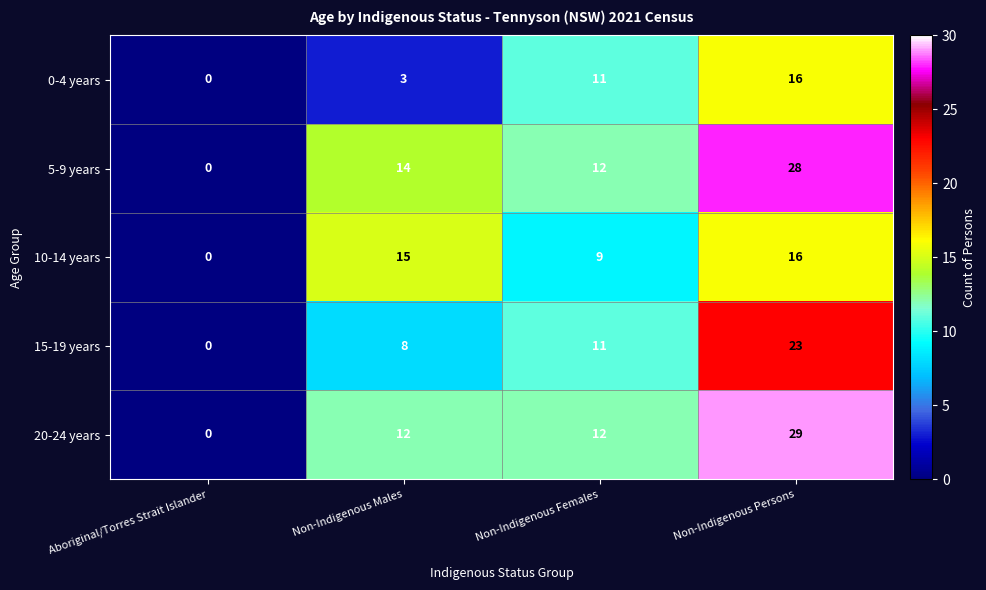

Reading left to right, extract all data points from this chart.

0-4 years: Aboriginal/Torres Strait Islander=0	Non-Indigenous Males=3	Non-Indigenous Females=11	Non-Indigenous Persons=16
5-9 years: Aboriginal/Torres Strait Islander=0	Non-Indigenous Males=14	Non-Indigenous Females=12	Non-Indigenous Persons=28
10-14 years: Aboriginal/Torres Strait Islander=0	Non-Indigenous Males=15	Non-Indigenous Females=9	Non-Indigenous Persons=16
15-19 years: Aboriginal/Torres Strait Islander=0	Non-Indigenous Males=8	Non-Indigenous Females=11	Non-Indigenous Persons=23
20-24 years: Aboriginal/Torres Strait Islander=0	Non-Indigenous Males=12	Non-Indigenous Females=12	Non-Indigenous Persons=29